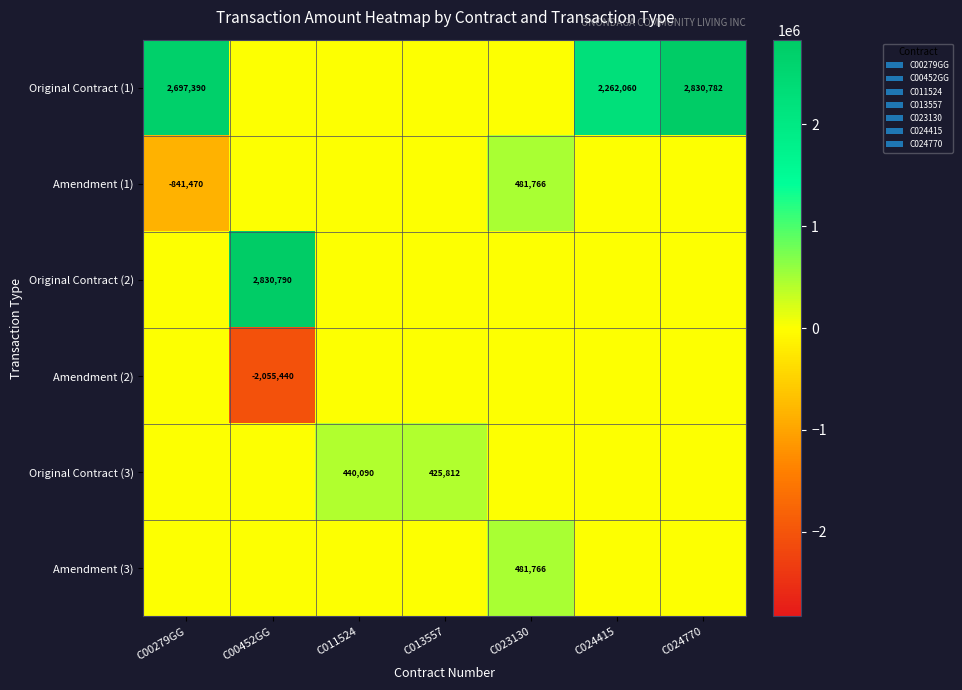

True or false: Original Contract (1) has a value of 4140767 at C024770.

False